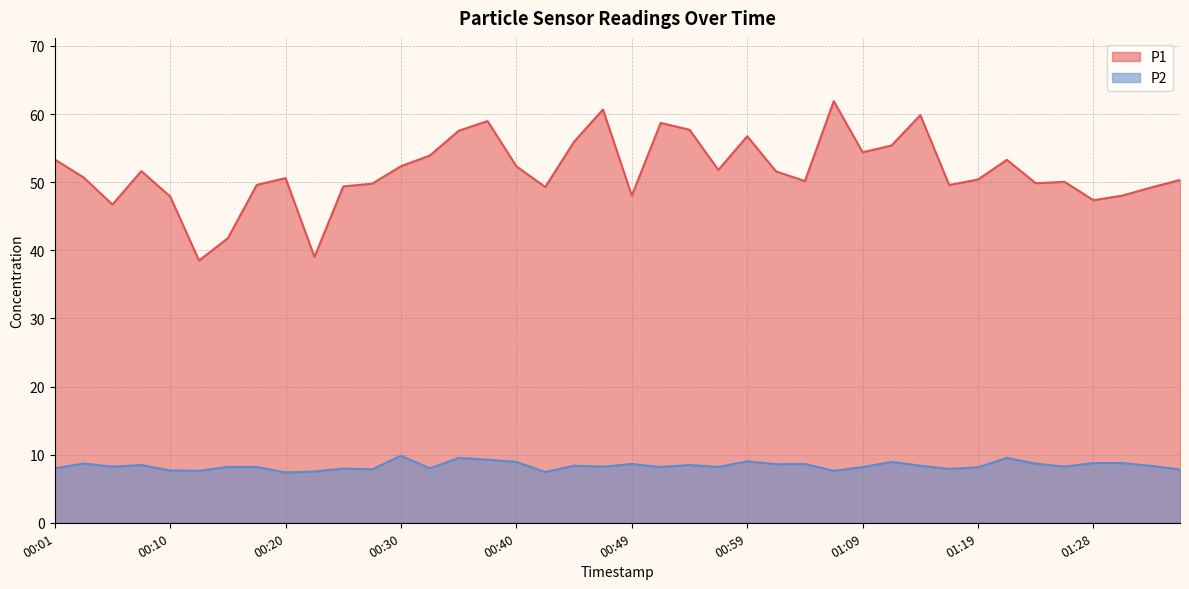

Does the chart display data point markers on the line(s)?

No